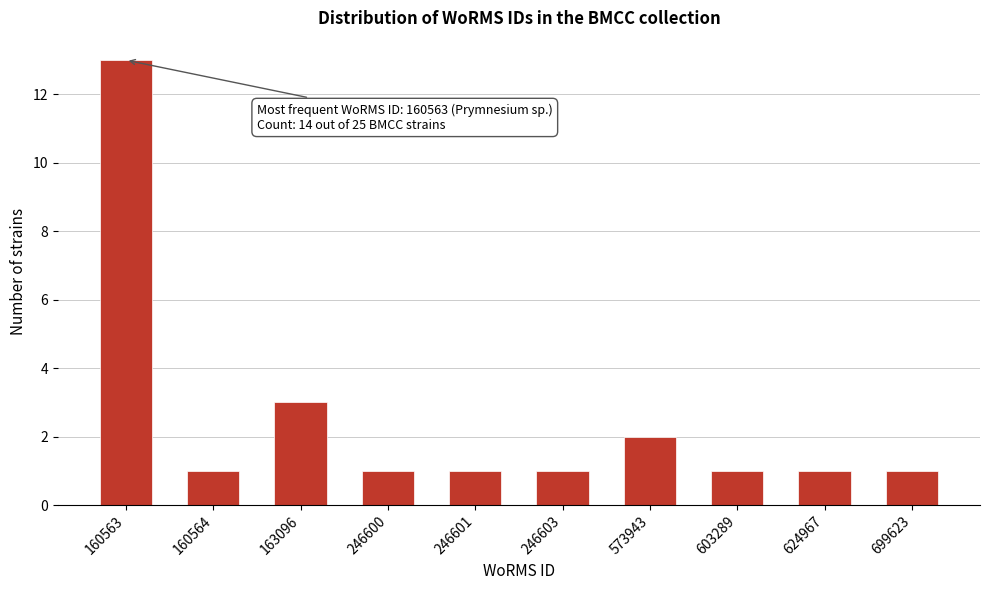

Reading left to right, list all the values displayed in this chart.

13	1	3	1	1	1	2	1	1	1